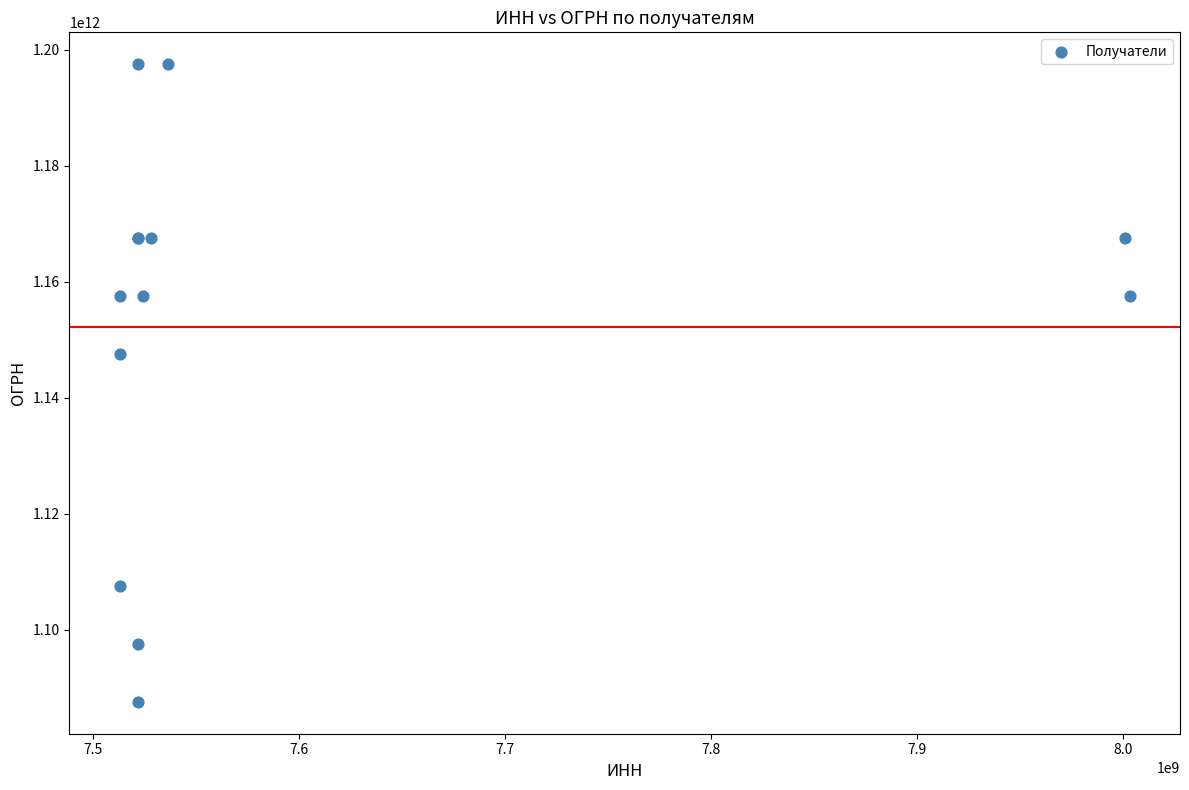

What Y value in the scatter plot is closest to 1142537001474?

1147513000172